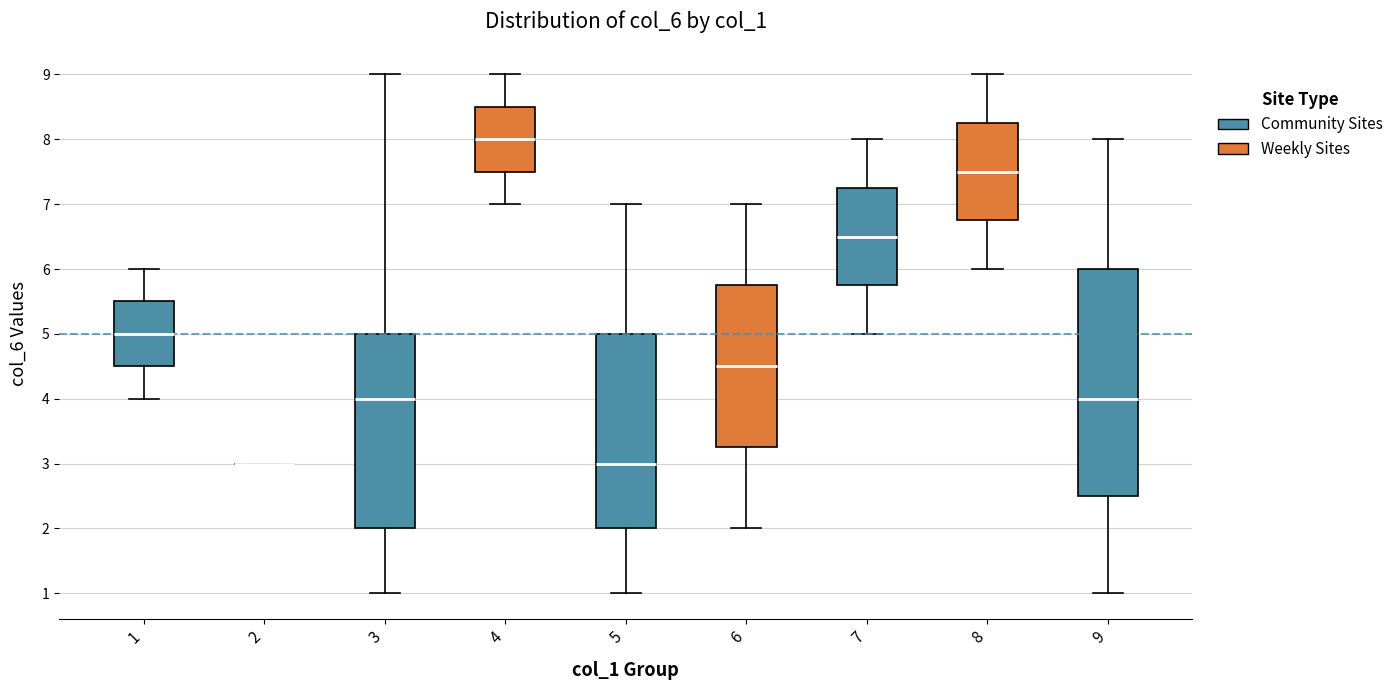

Reading left to right, transcribe this box plot: for each box, give where its median line is, the range the box spans, and where its two whiskers end, as read against the y-axis. The values are not printed on the chart, so give them approximately, as read against the axis.

1: median 5.0, box 4.5 to 5.5, whiskers 4.0 to 6.0
2: box collapsed to a line at 3.0, whiskers 3.0 to 3.0
3: median 4.0, box 2.0 to 5.0, whiskers 1.0 to 9.0
4: median 8.0, box 7.5 to 8.5, whiskers 7.0 to 9.0
5: median 3.0, box 2.0 to 5.0, whiskers 1.0 to 7.0
6: median 4.5, box 3.3 to 5.8, whiskers 2.0 to 7.0
7: median 6.5, box 5.8 to 7.3, whiskers 5.0 to 8.0
8: median 7.5, box 6.8 to 8.3, whiskers 6.0 to 9.0
9: median 4.0, box 2.5 to 6.0, whiskers 1.0 to 8.0